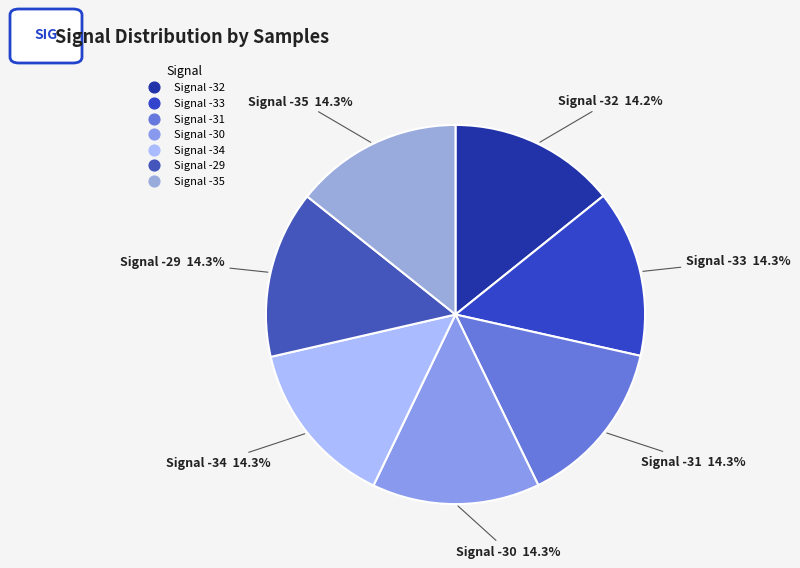

Is there a majority slice in this chart?

No